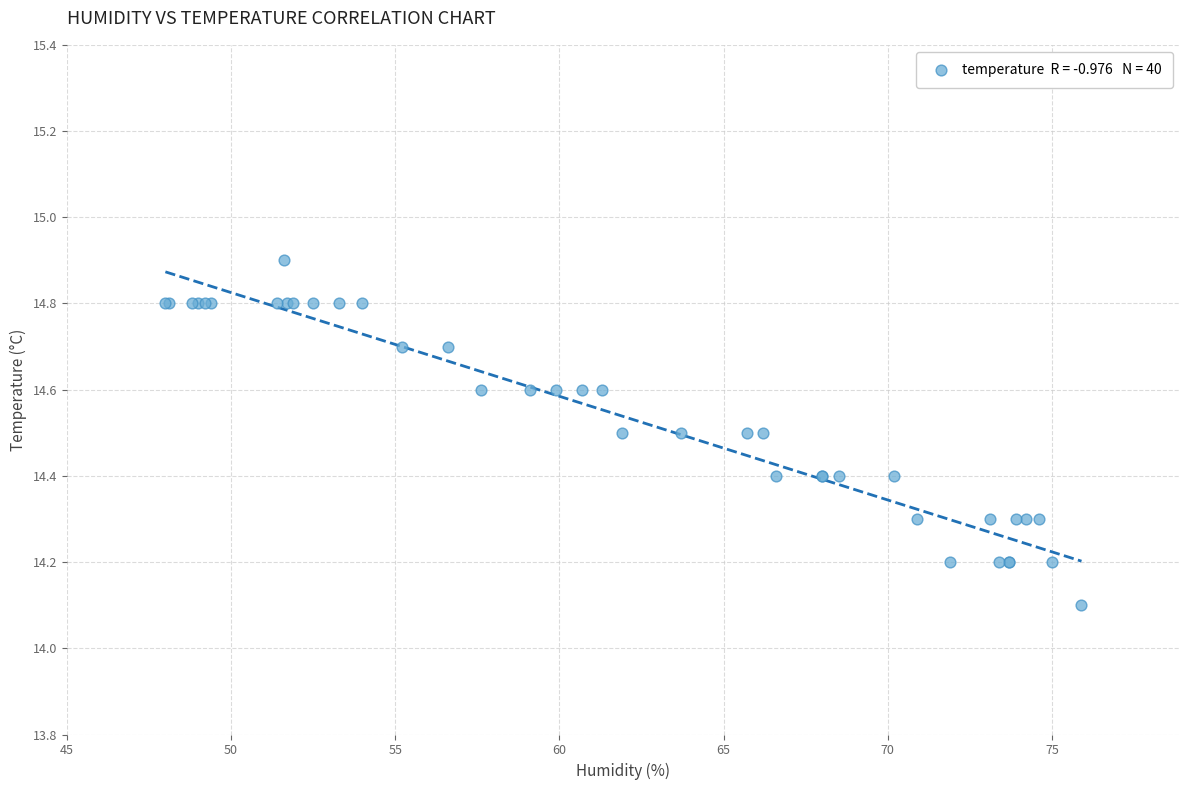

What Y value in the scatter plot is closest to 14?

14.1